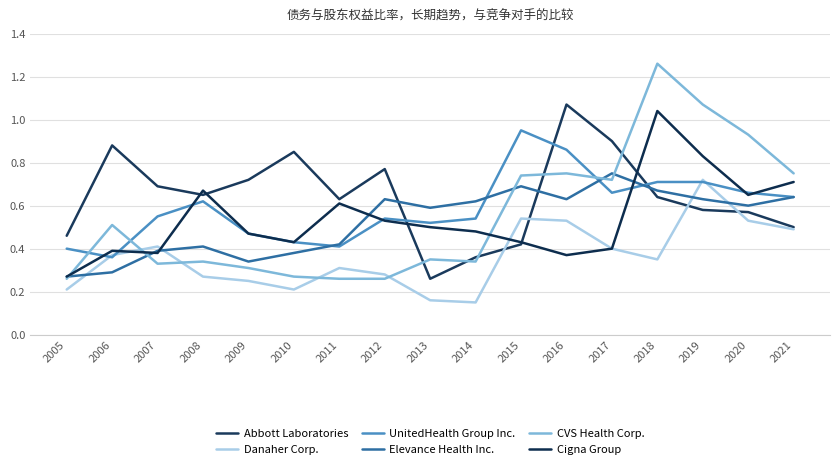

How many intersections are there between Elevance Health Inc. and Abbott Laboratories?

3